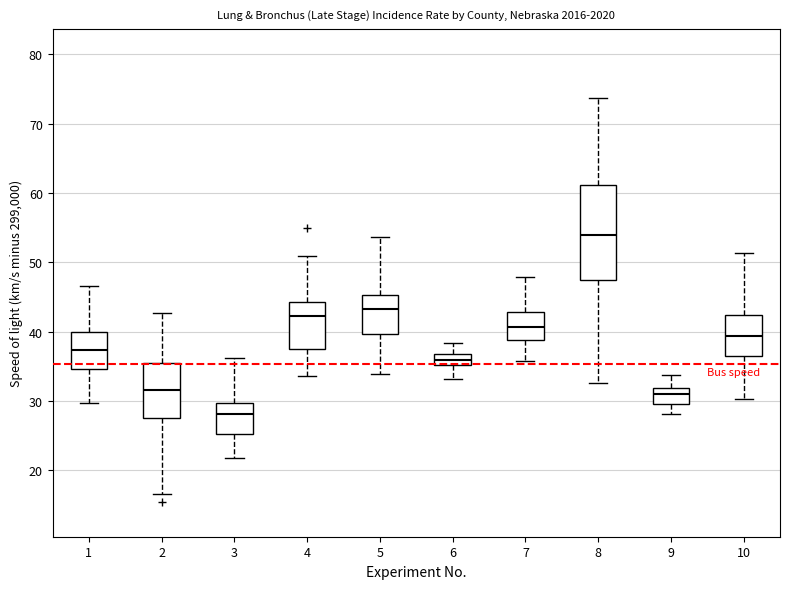

Where is the upper edge of the box at x = 8 on the y-axis? The values are not printed on the chart, so give them approximately, as read against the axis.

61